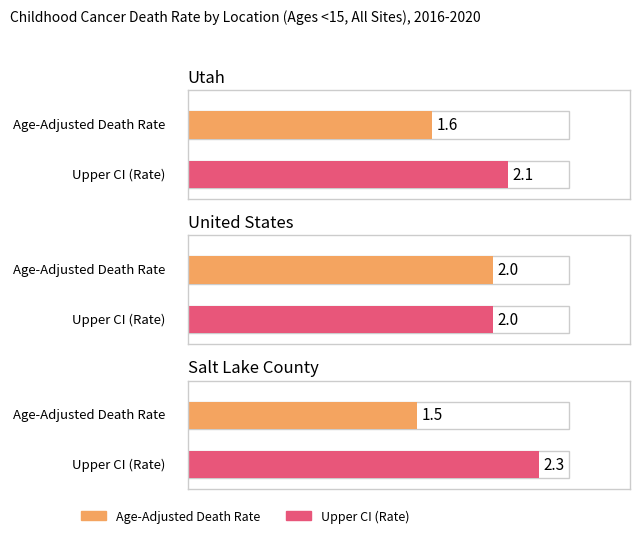

The value of Upper CI at Salt Lake County is 2.3. True or false?

True